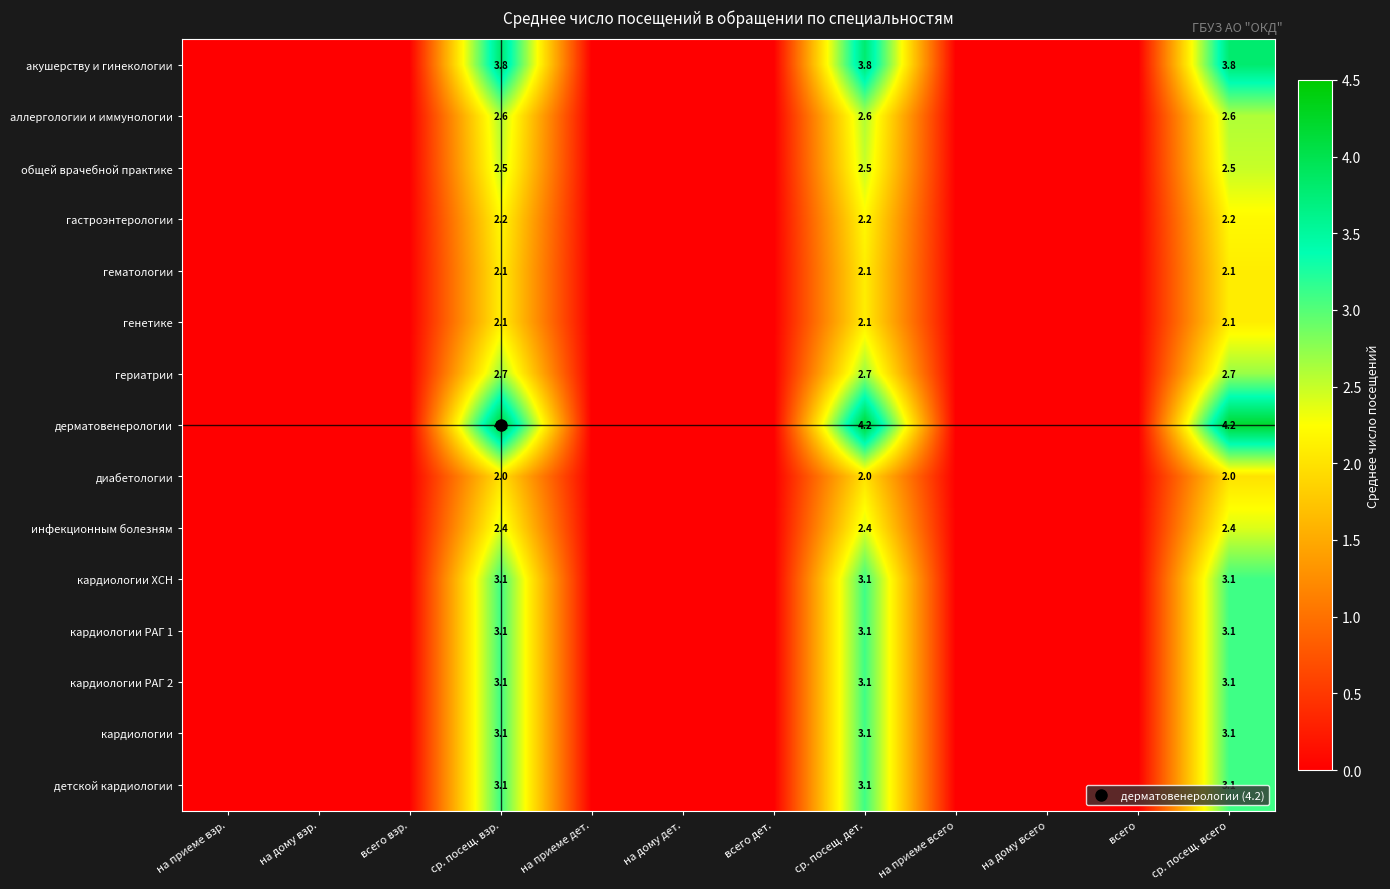

At which category is the sum across all series the highest?

ср. посещ. взр.